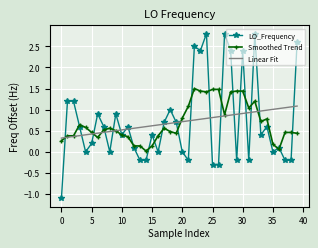

What is the minimum value for LO_Frequency?

-1.1